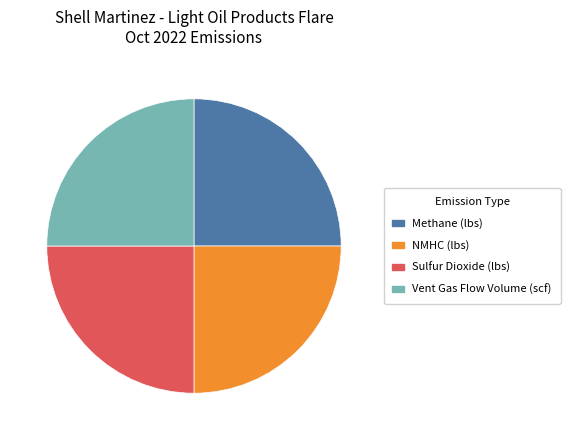

Approximately how many times larger is the value at NMHC (lbs) compared to Sulfur Dioxide (lbs)?

1.0